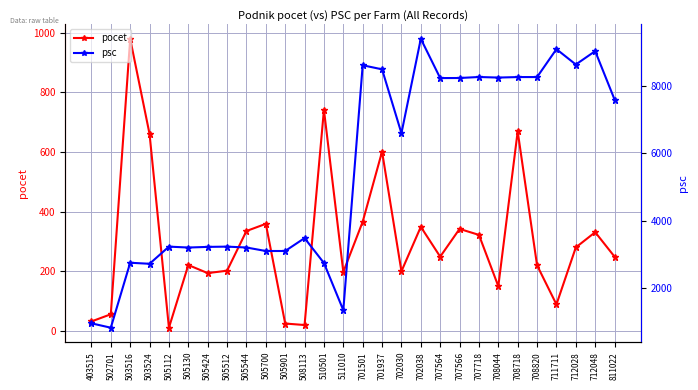

Which category has the lowest value in the pocet series?

505112